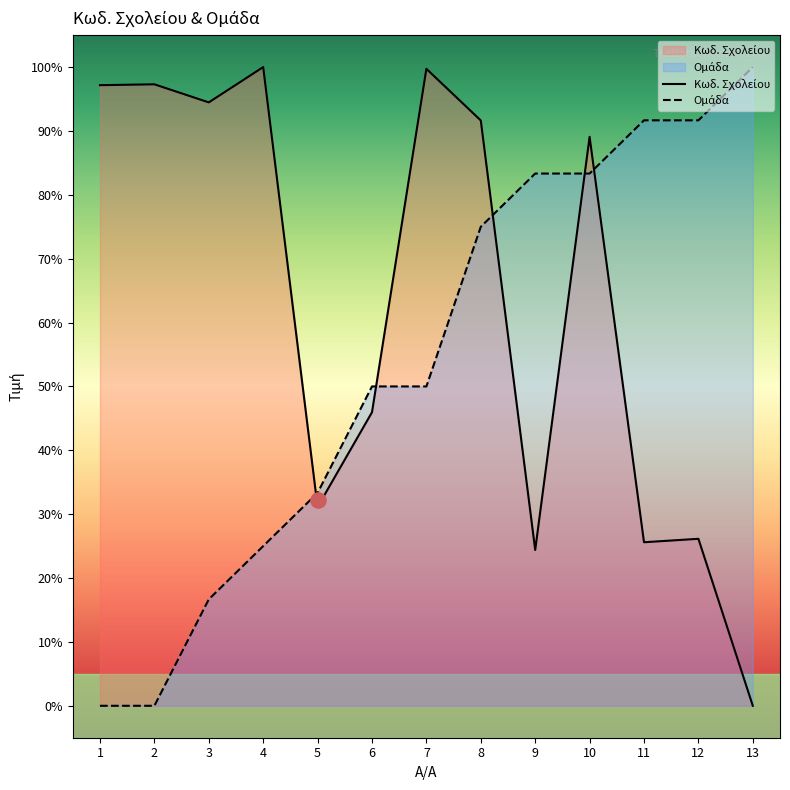

Which series has the largest Y range (max minus min)?

Κωδ. Σχολείου